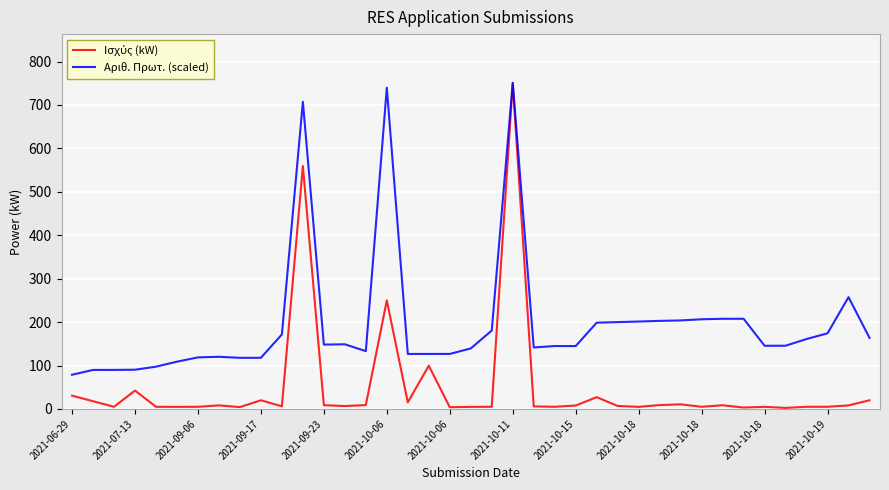

What is the lowest value of the Αριθ. Πρωτ. (scaled) series?

78.8